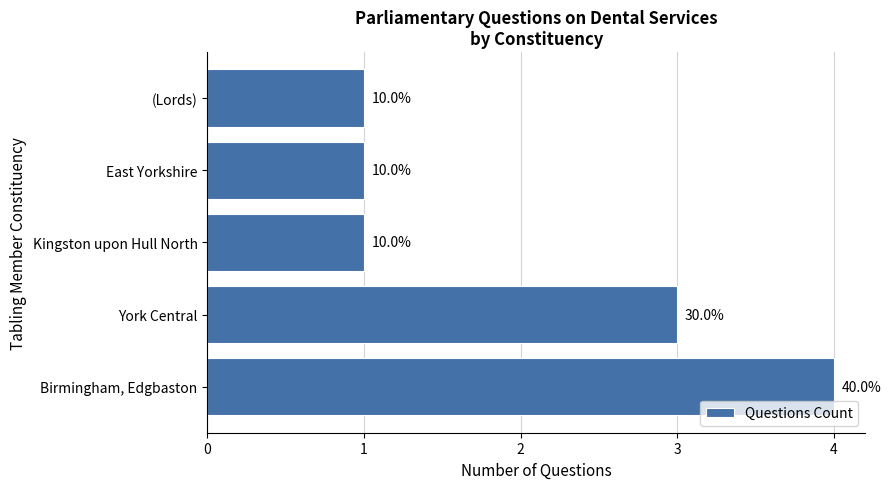

What is the smallest value displayed?

1